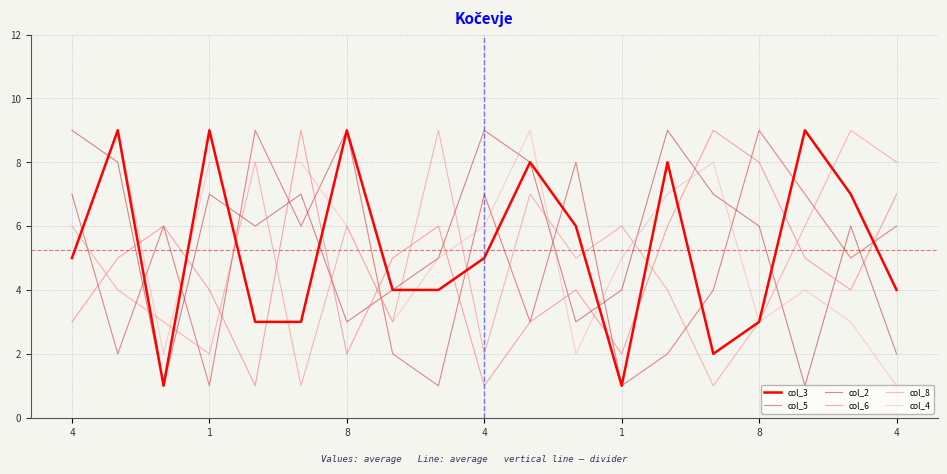

In col_2, how many points are higher than both neighbors (excluding endpoints)?

5